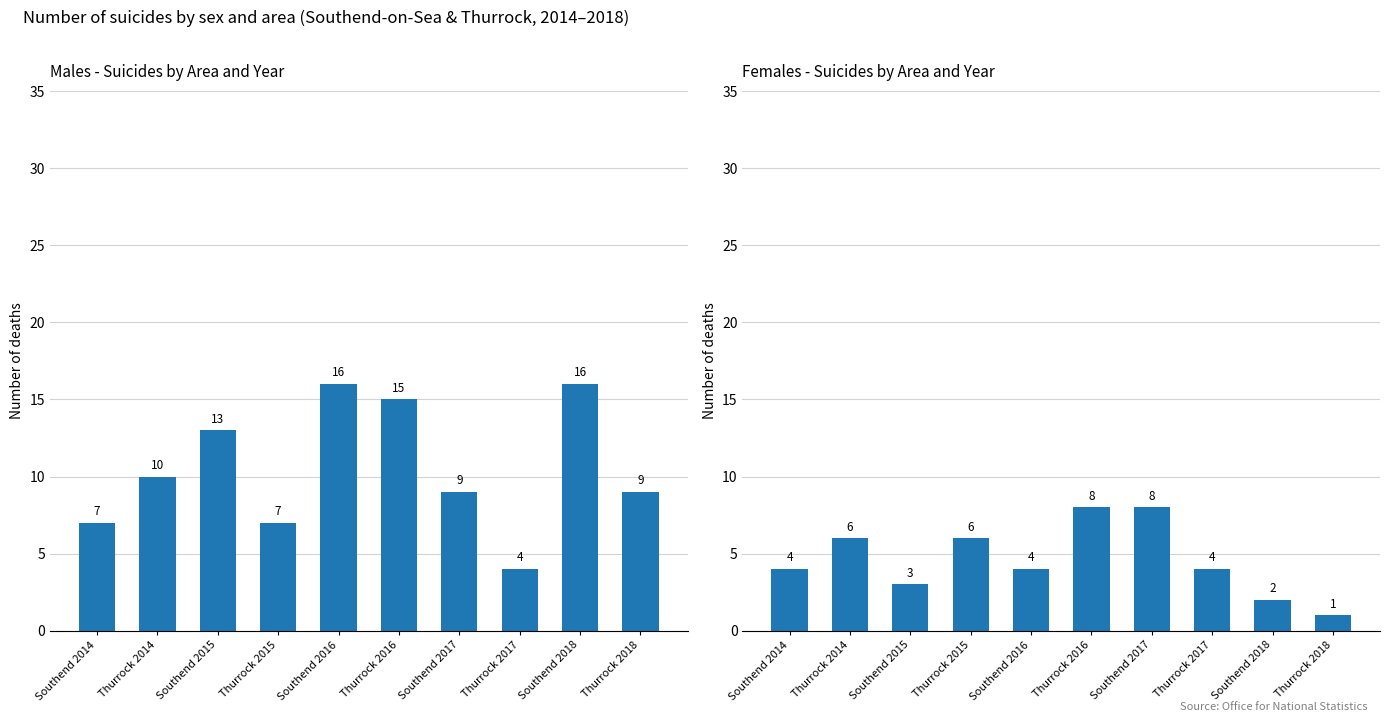

Reading left to right, what are all the values shown in this chart?

Males: 7	10	13	7	16	15	9	4	16	9
Females: 4	6	3	6	4	8	8	4	2	1